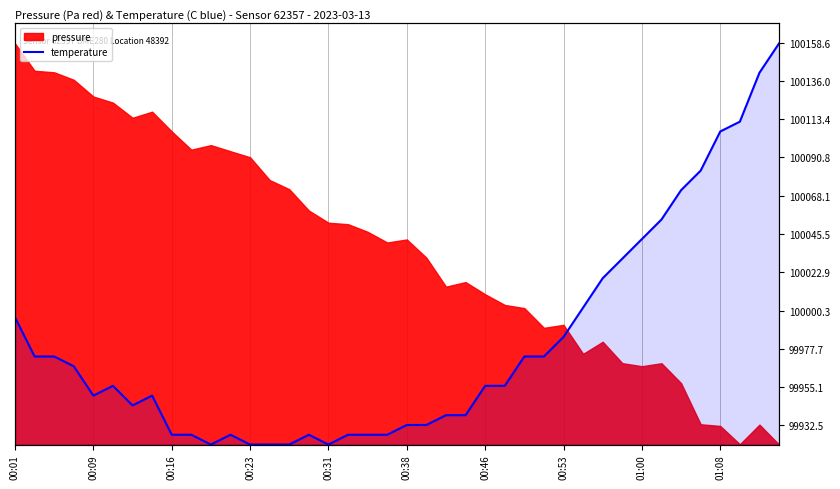

How many data points are above 33?

21